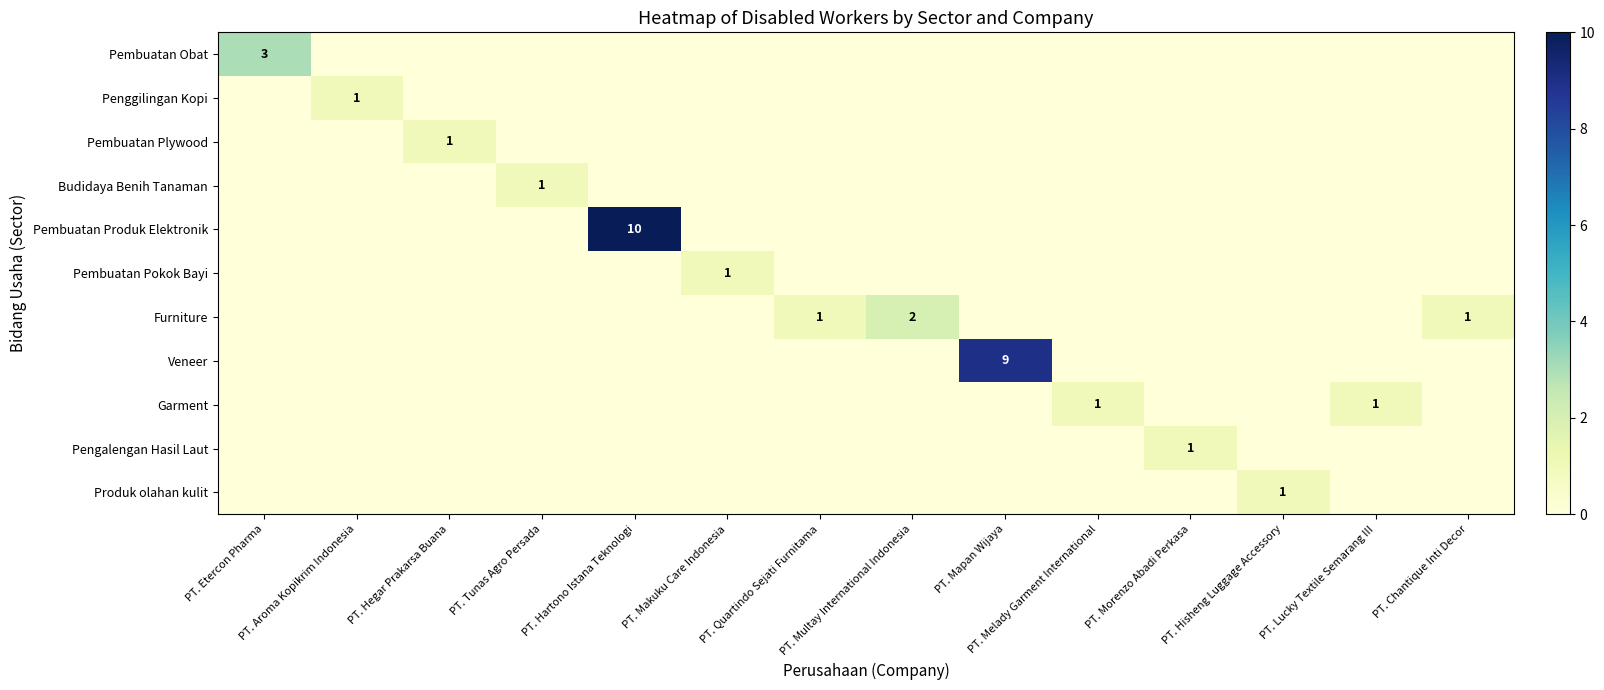

Rank the categories by Pembuatan Pokok Bayi value from lowest to highest.

PT. Etercon Pharma, PT. Aroma Kopikrim Indonesia, PT. Hegar Prakarsa Buana, PT. Tunas Agro Persada, PT. Hartono Istana Teknologi, PT. Quartindo Sejati Furnitama, PT. Multay International Indonesia, PT. Mapan Wijaya, PT. Melady Garment International, PT. Morenzo Abadi Perkasa, PT. Hisheng Luggage Accessory, PT. Lucky Textile Semarang III, PT. Chantique Inti Decor, PT. Makuku Care Indonesia